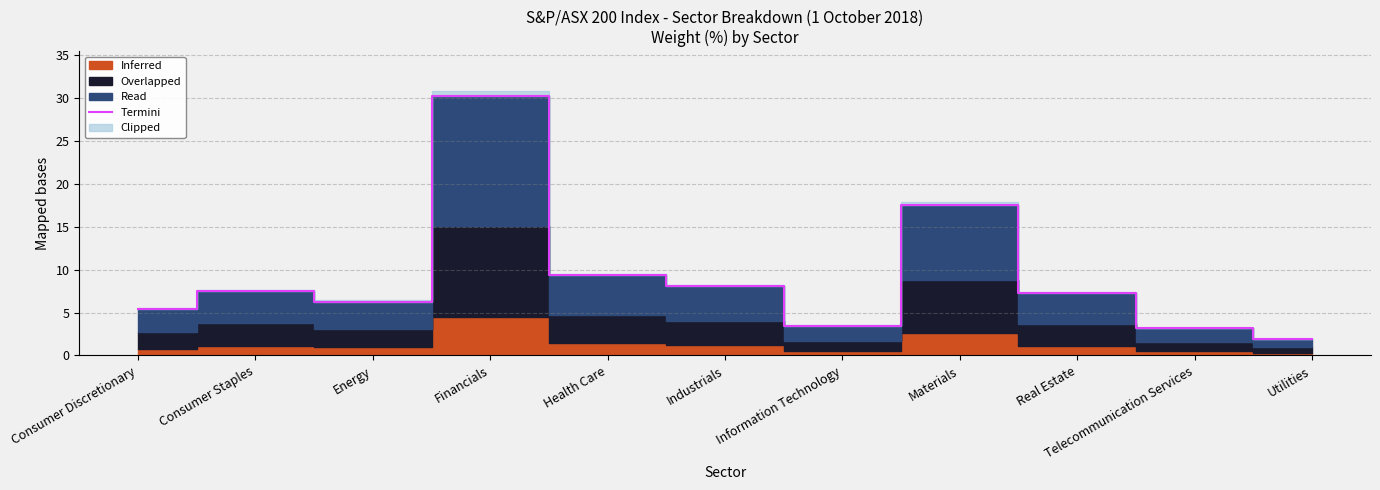

Reading left to right, extract all data points from this chart.

5.4	7.5	6.3	30.2	9.3	8.1	3.4	17.5	7.2	3.2	1.9